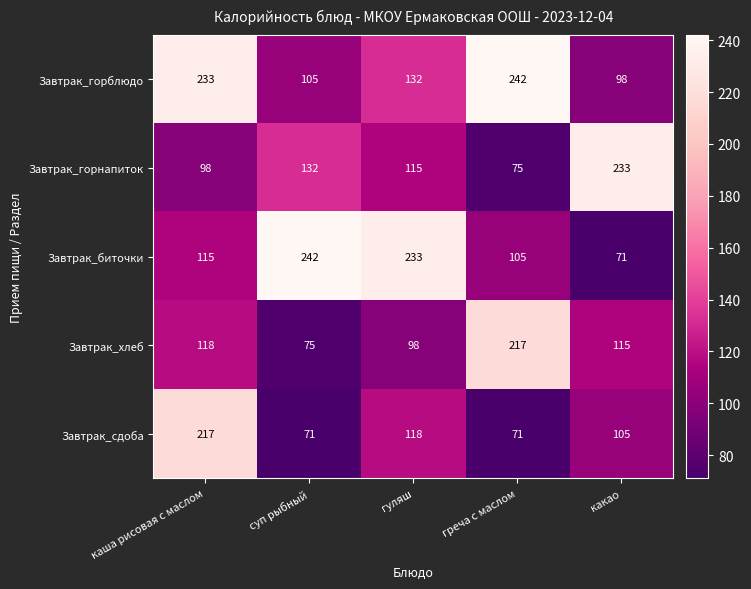

What is the difference between the maximum and second lowest values in the Завтрак_горблюдо series?

137